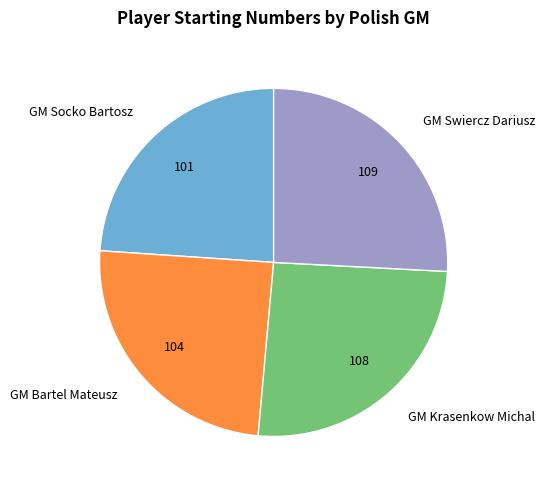

Is GM Socko Bartosz the majority of the pie?

No